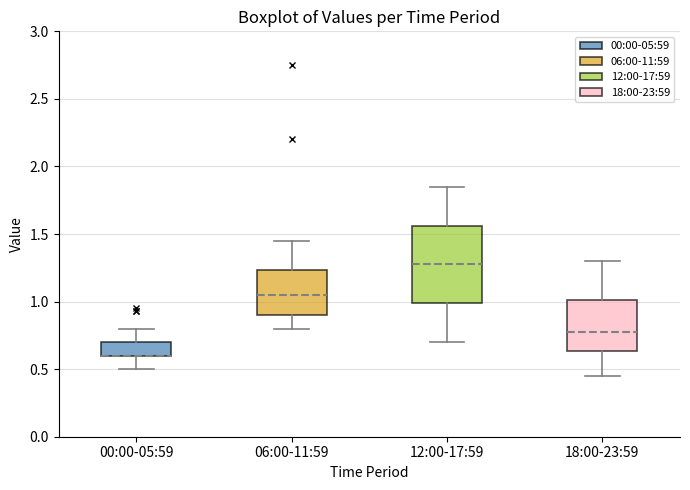

Which box is the tallest, from its lower edge to its upper edge?

12:00-17:59